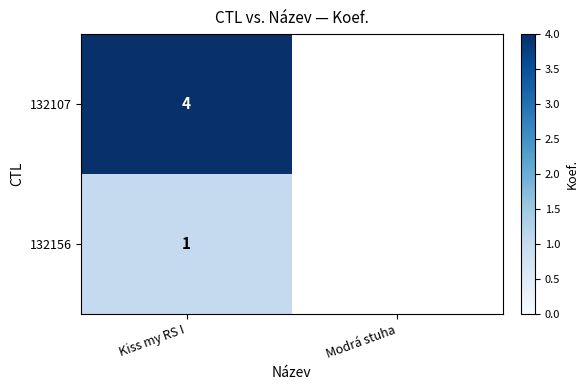

What is the difference between the highest and lowest values at Kiss my RS I?

3